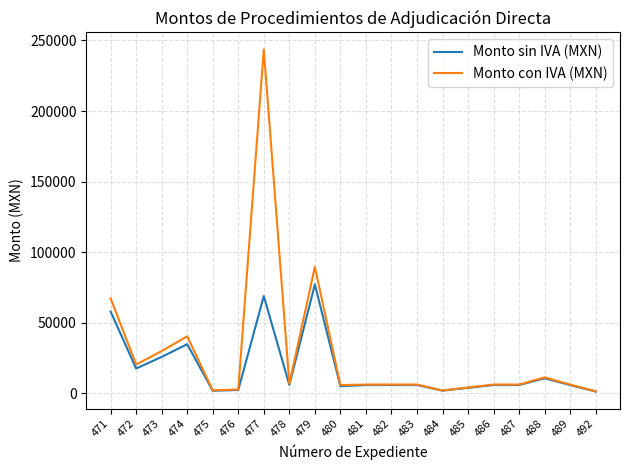

Which series changed the most between 473 and 477?

Monto con IVA (MXN)